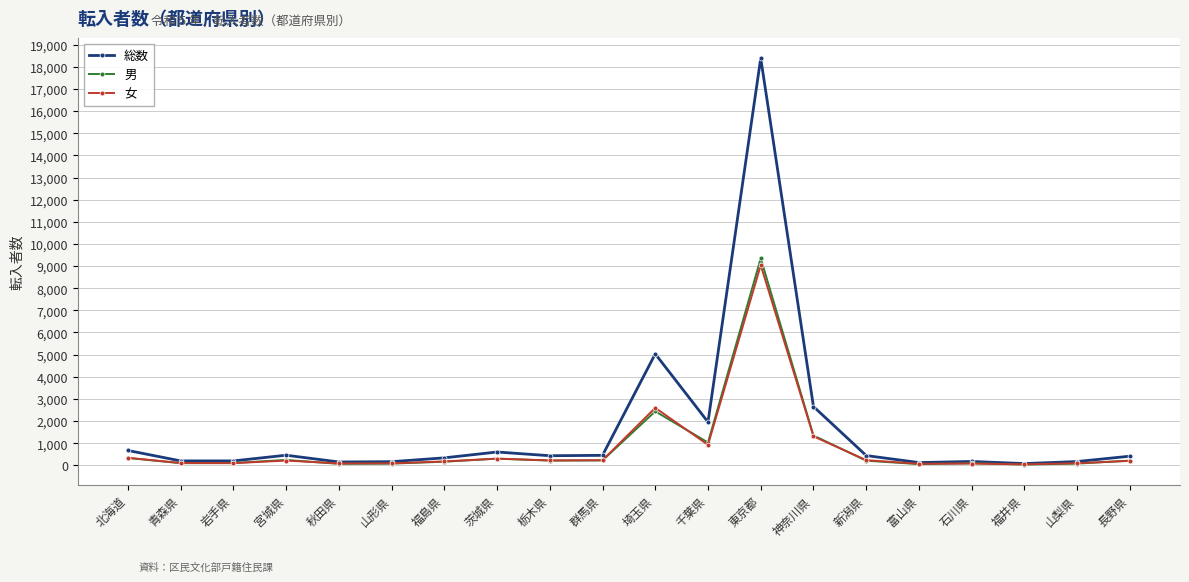

What is the spread (max minus min) of values at 山形県?

87